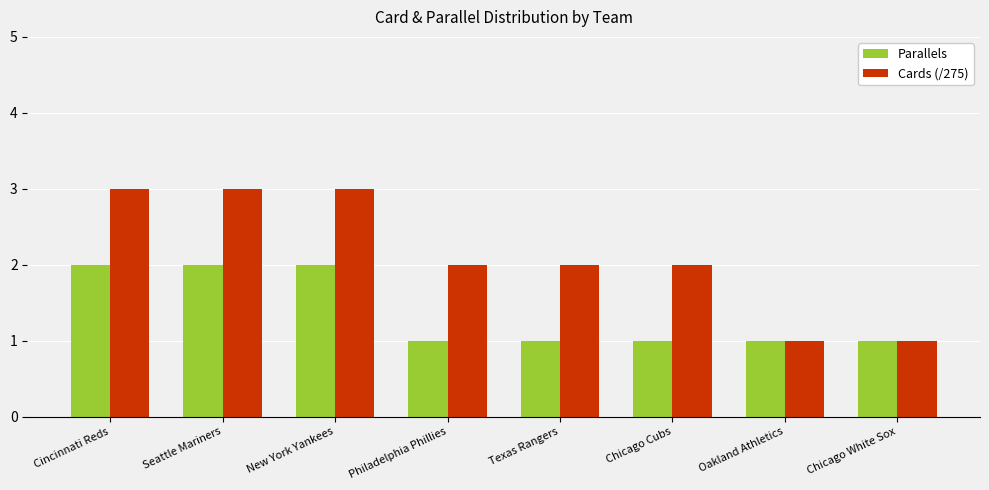

How many distinct data groups are displayed?

2